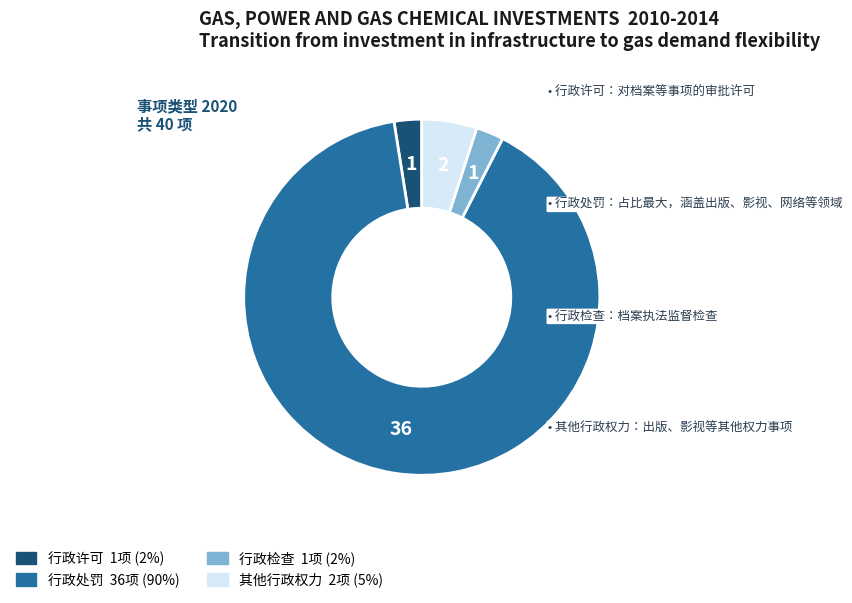

Combined, do 行政许可 and 其他行政权力 account for over 50%?

No